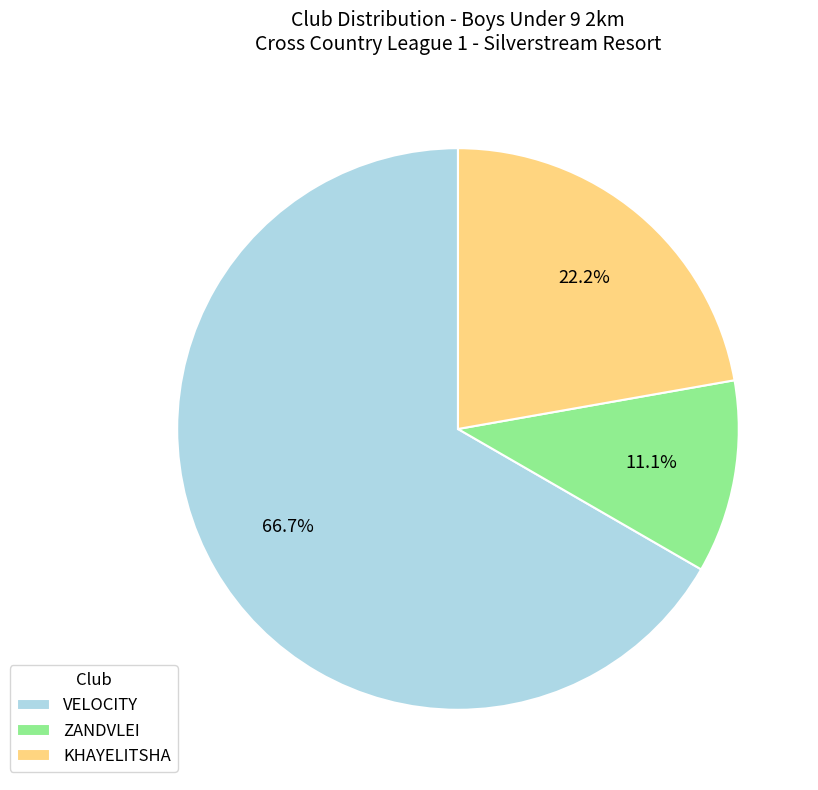

Between KHAYELITSHA and VELOCITY, which is larger?

VELOCITY